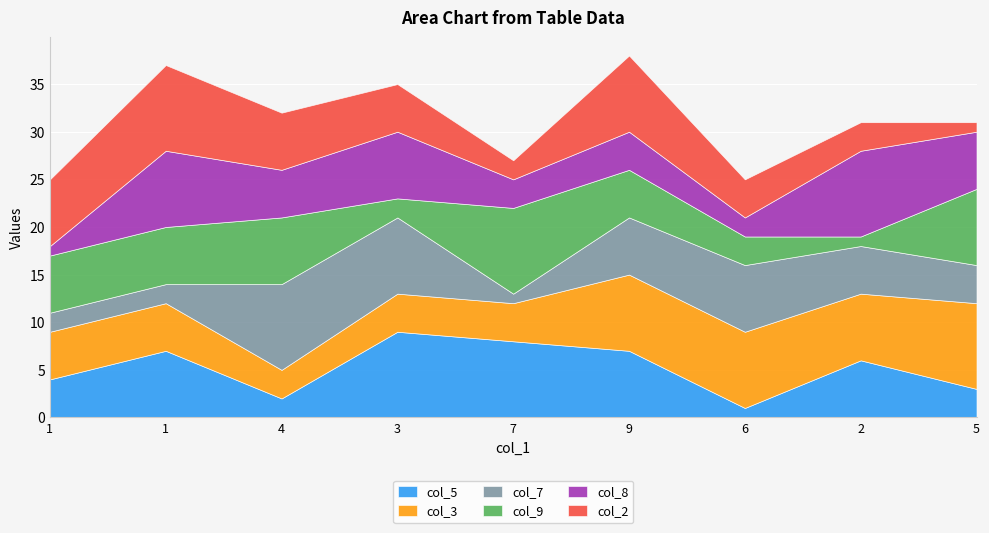

Is it true that col_8 equals 11 at 1?

False